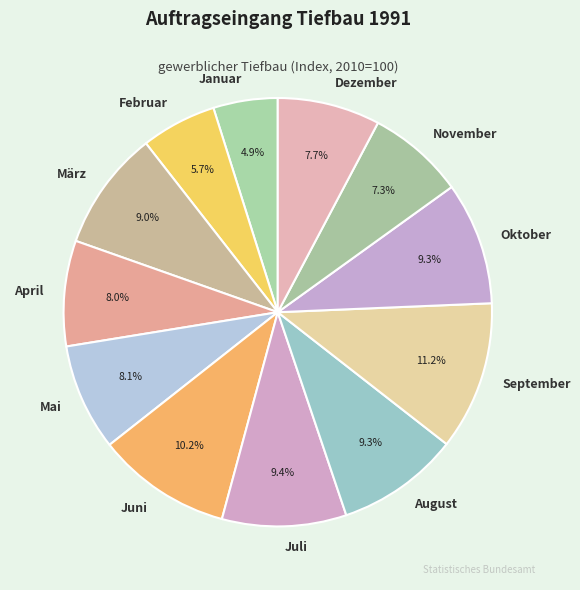

To the nearest percent, what percentage of the pie is Januar?

5%